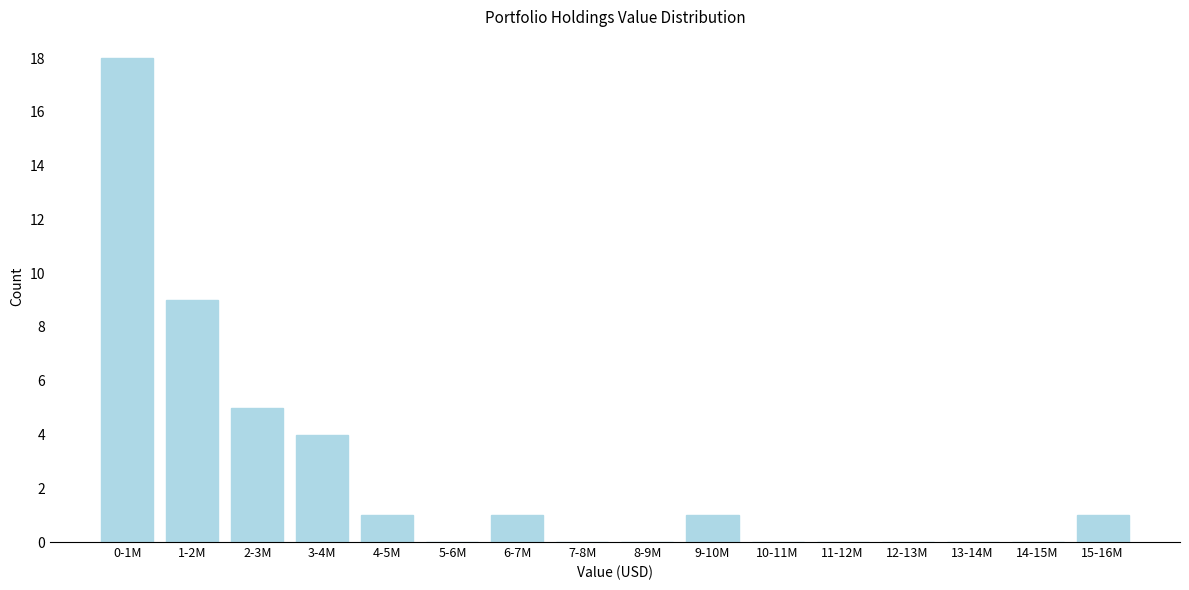

Reading left to right, list all the values displayed in this chart.

0-1M=18	1-2M=9	2-3M=5	3-4M=4	4-5M=1	5-6M=0	6-7M=1	7-8M=0	8-9M=0	9-10M=1	10-11M=0	11-12M=0	12-13M=0	13-14M=0	14-15M=0	15-16M=1